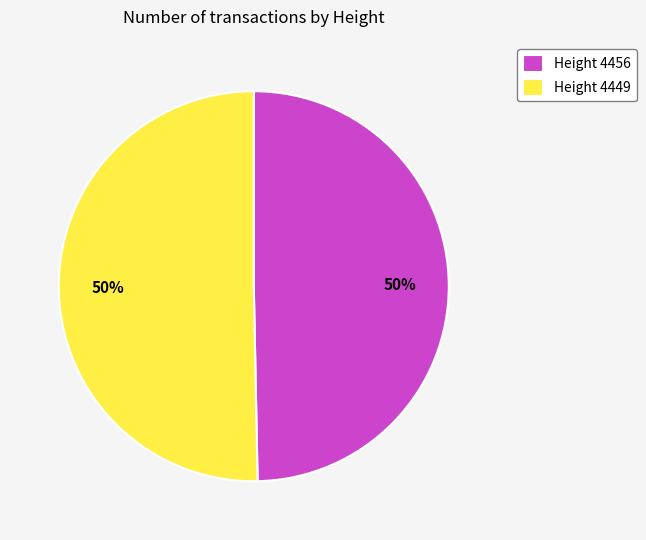

Do Height 4456 and Height 4449 together represent more than half of the pie?

Yes